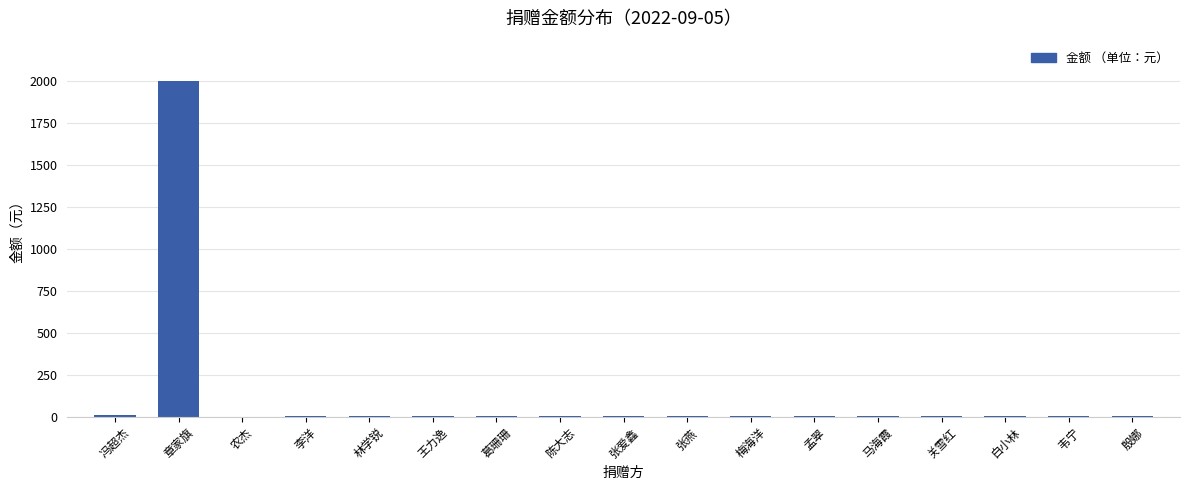

What is the average value?

119.4